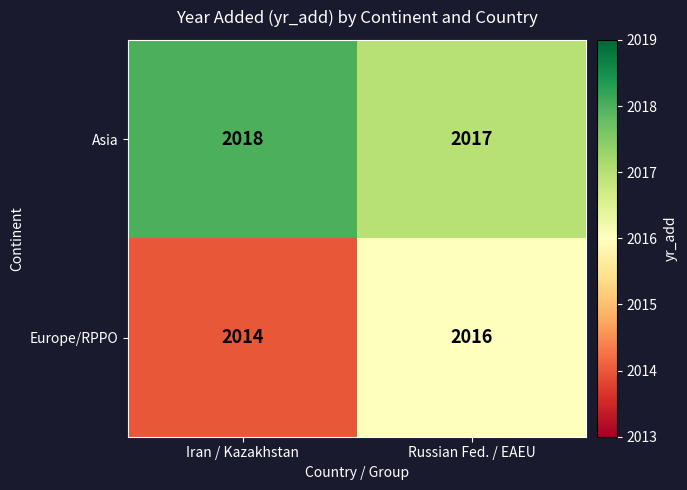

What is the sum of the Asia values at Iran / Kazakhstan and Russian Fed. / EAEU?

4035